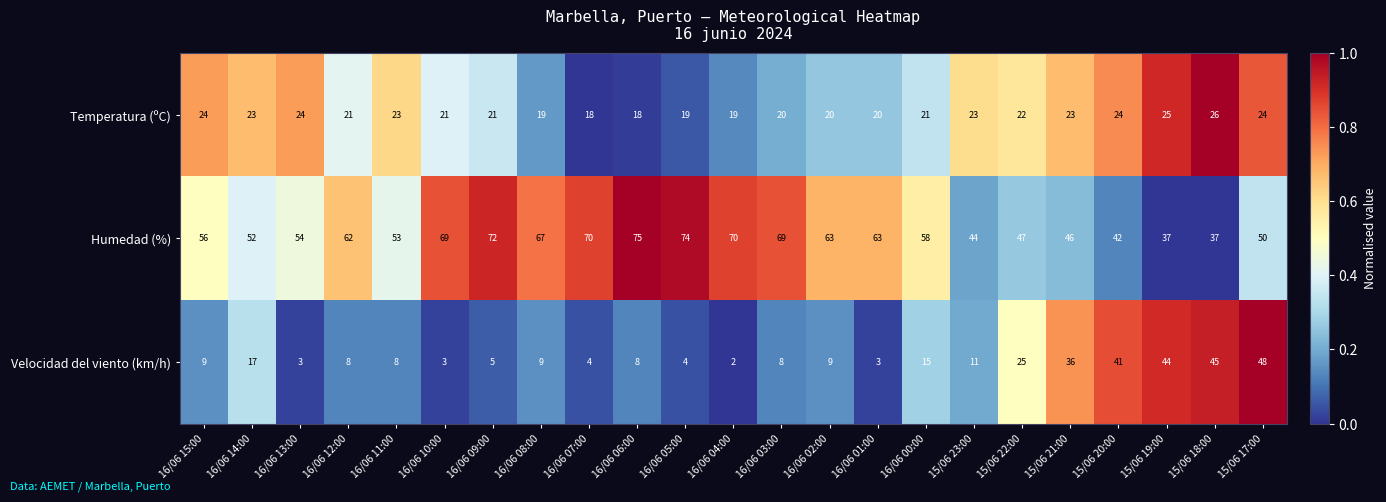

Is it true that Velocidad del viento (km/h) equals 5 at 16/06 02:00?

False